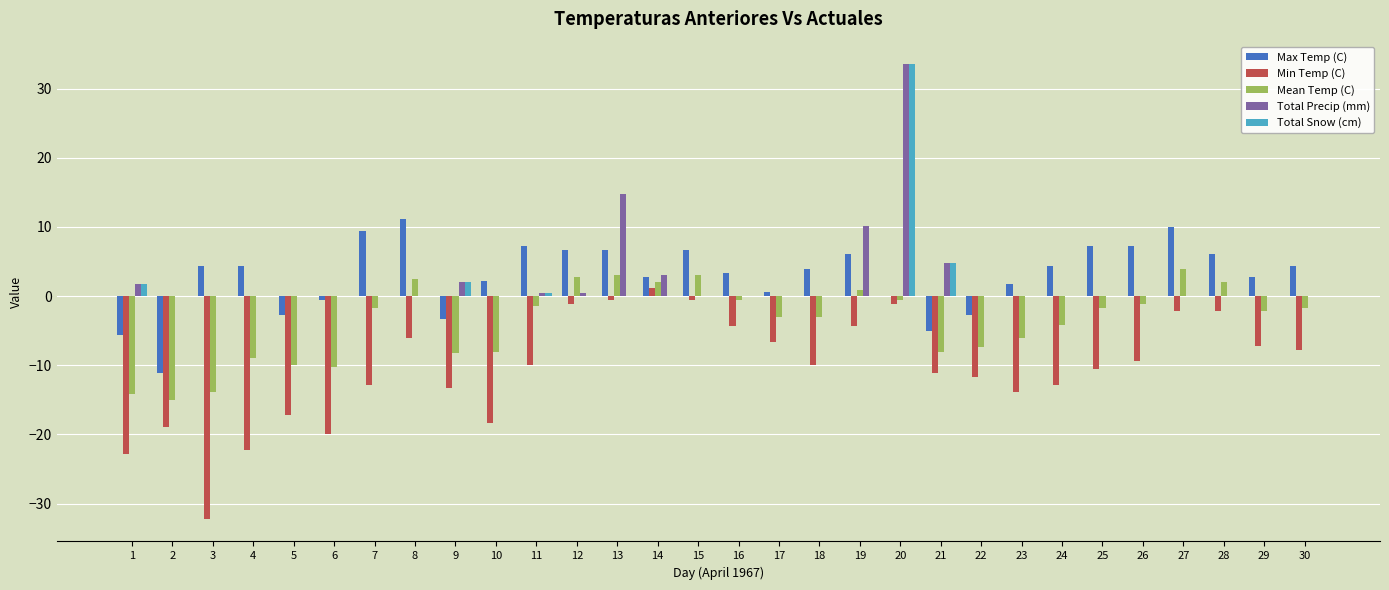

At which category is the sum across all series the highest?

20